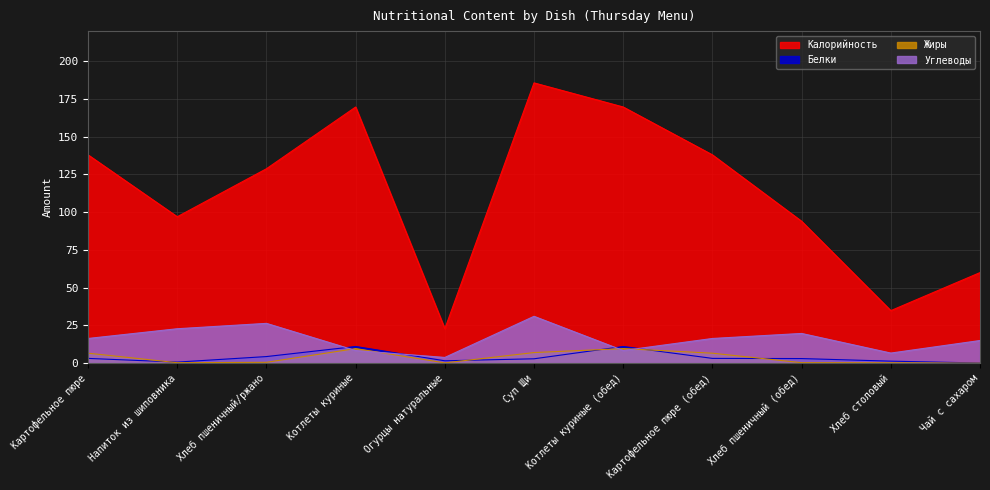

At which category is the sum across all series the highest?

Суп Щи